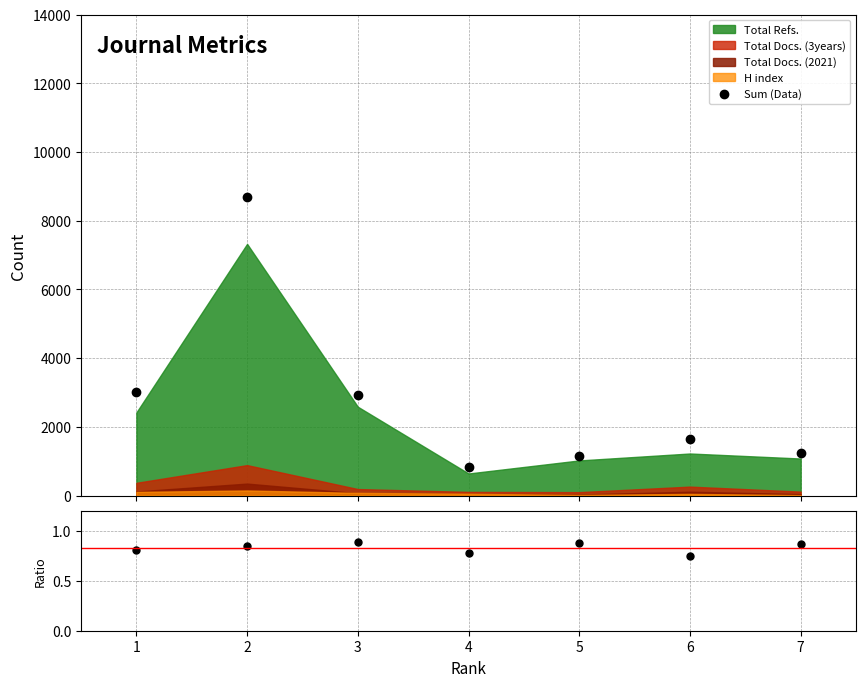

What is the minimum value shown in the chart?

0.7